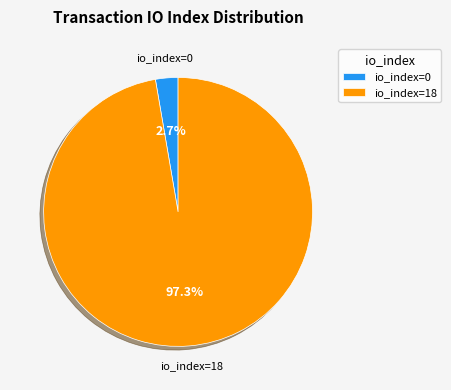

How much of the chart is everything except io_index=18?

2.7%